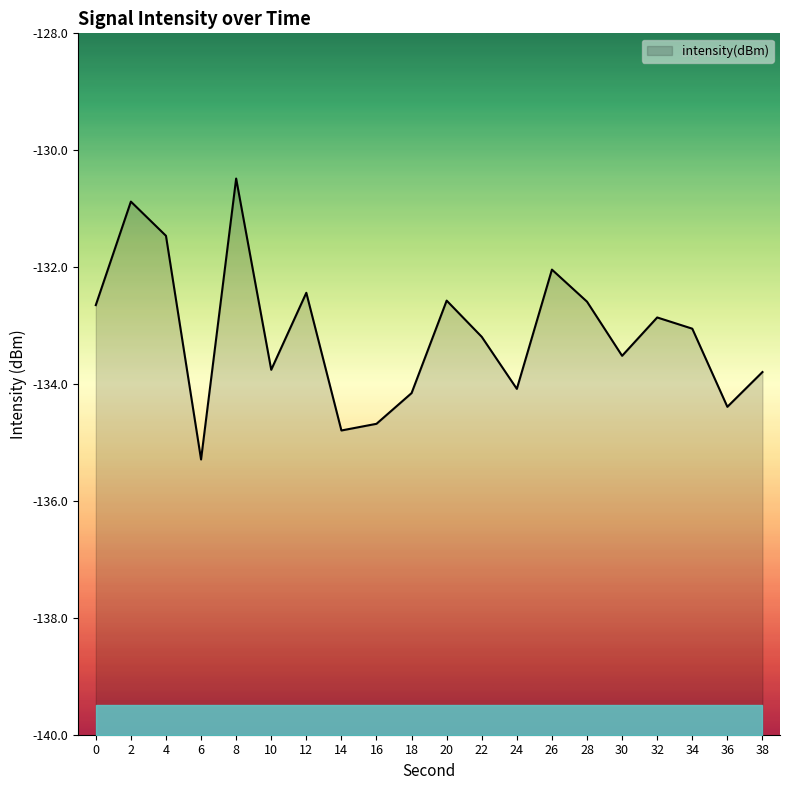

The value at 22 is -133.2. True or false?

True